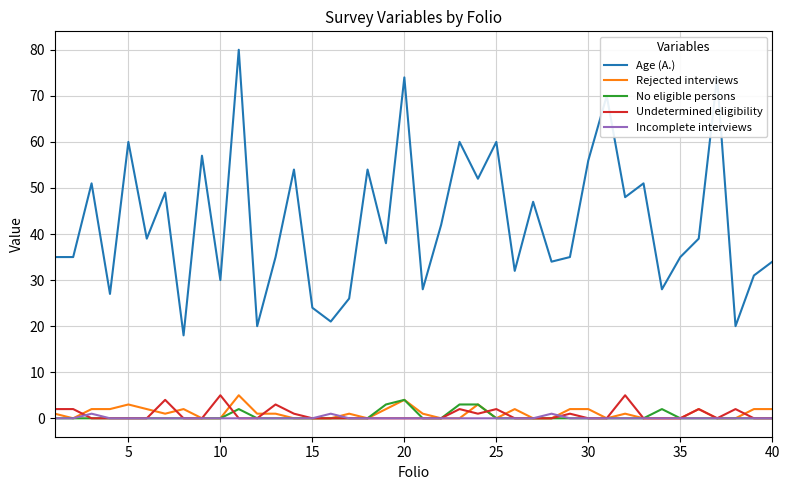

Which series has the largest total across all categories?

Age (A.)